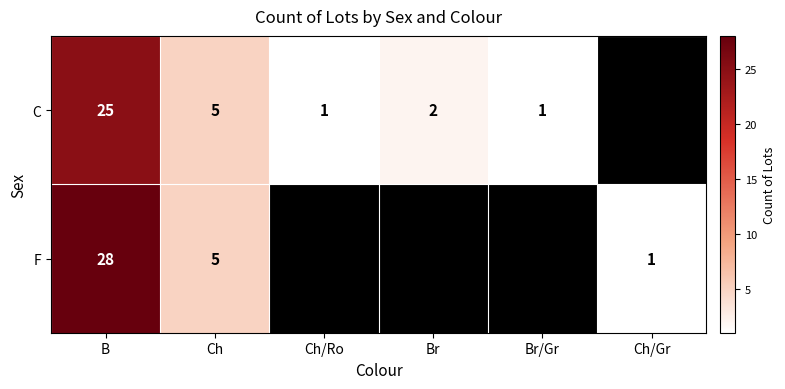

At how many categories does at least one series exceed 5?

1